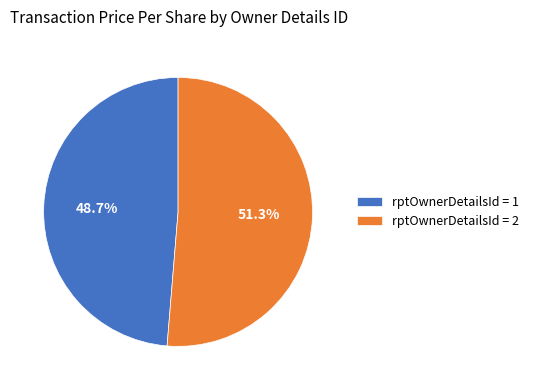

Does any single category account for the majority?

Yes